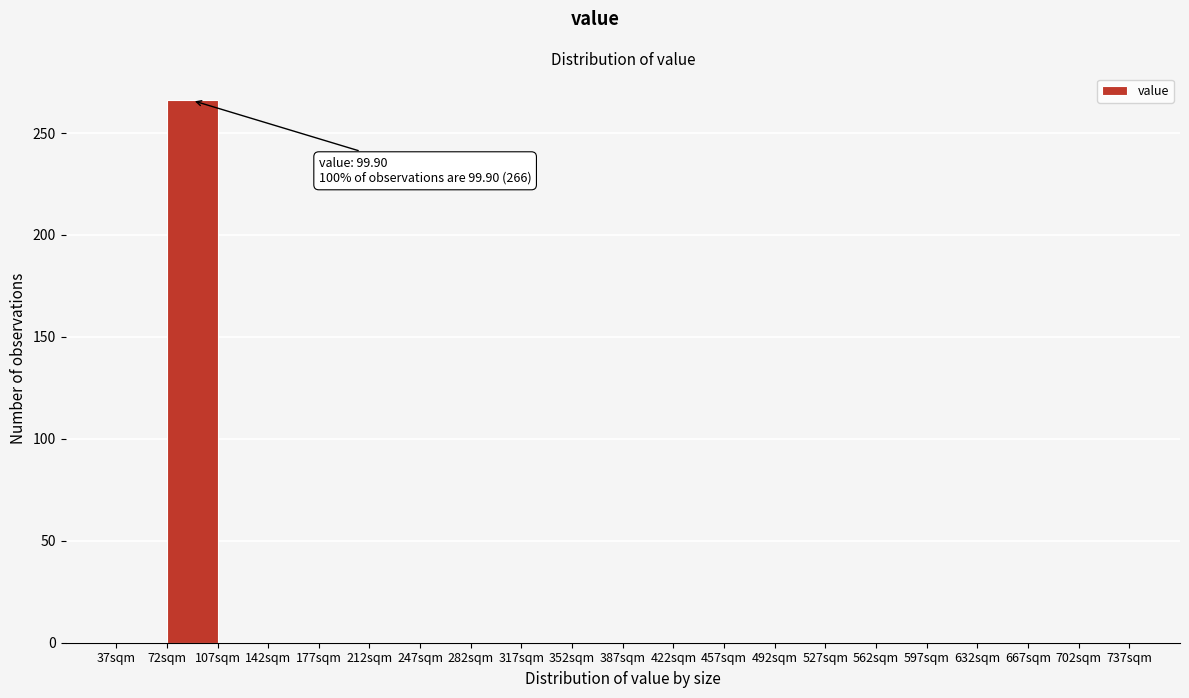

Over which range of the x-axis is the bar tallest?

72 to 107